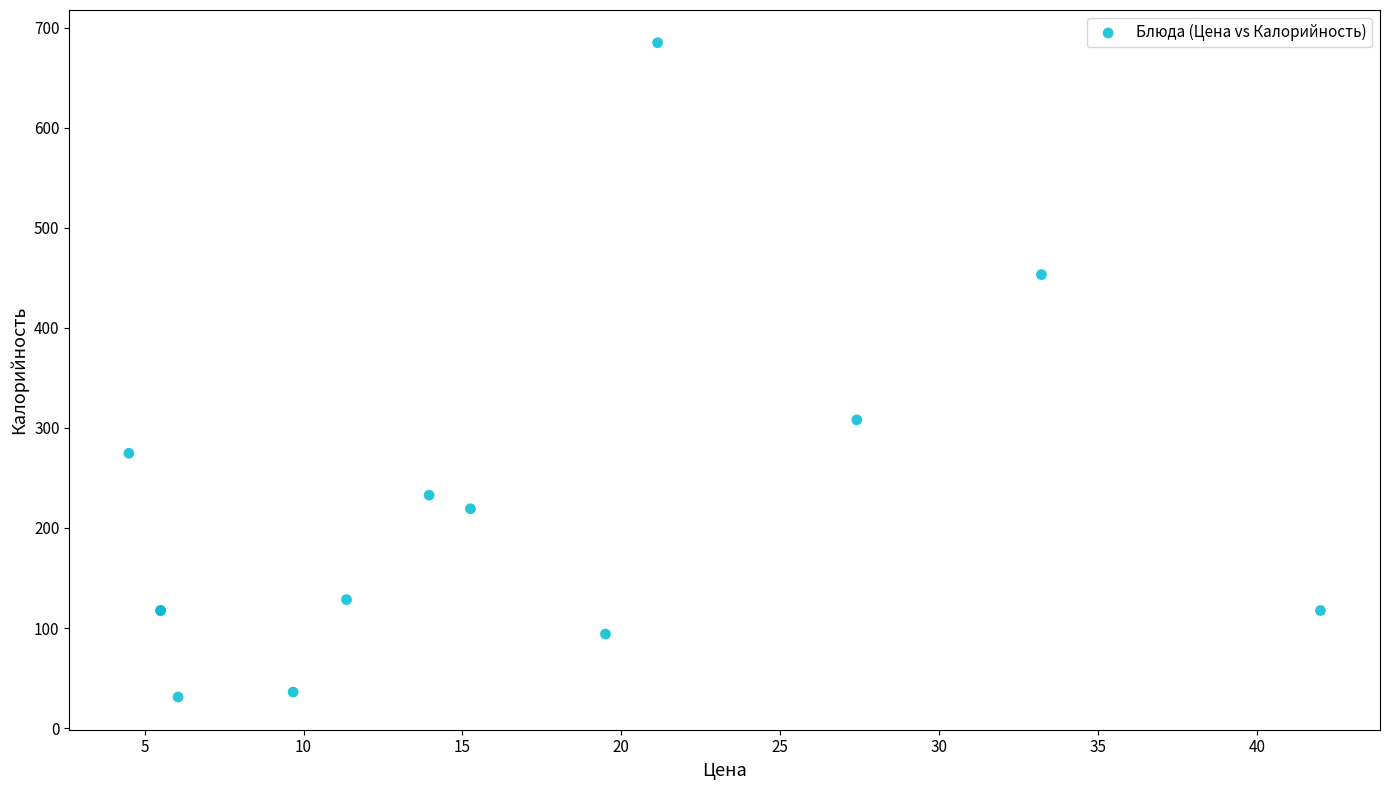

What Y value in the scatter plot is closest to 357?

308.0